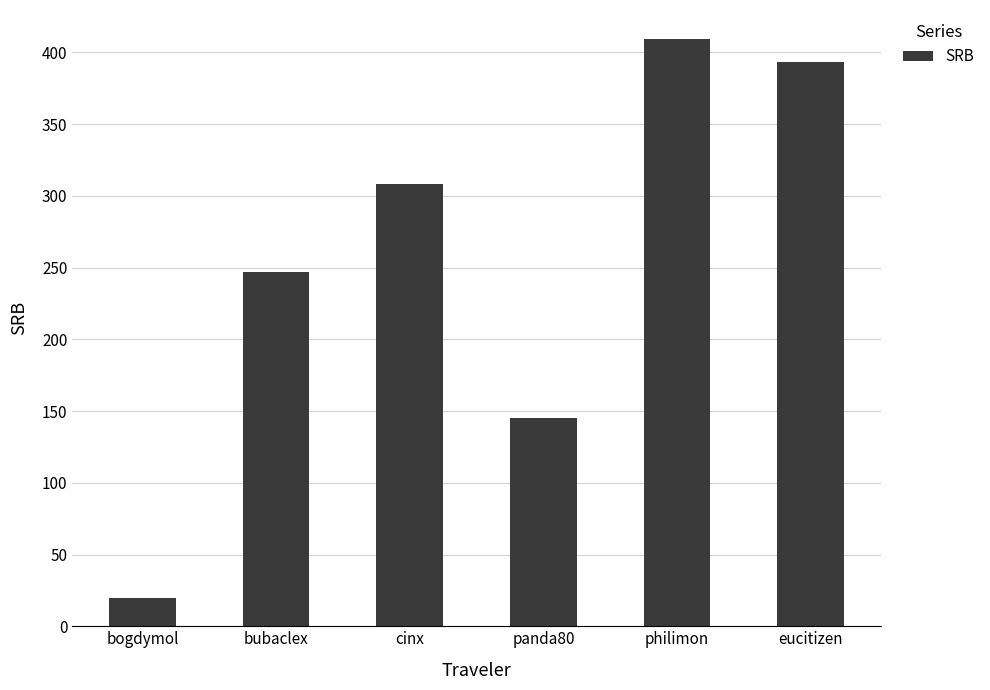

What is the ratio of the value at panda80 to the value at bubaclex?

0.6